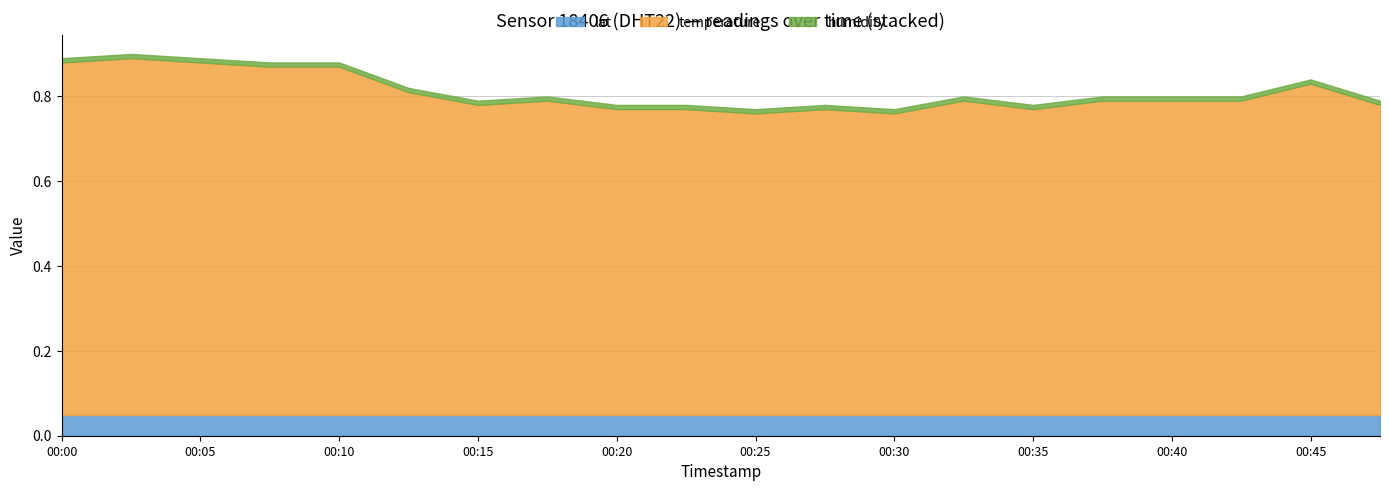

What are all the series names shown in the legend?

lat, temperature, humidity